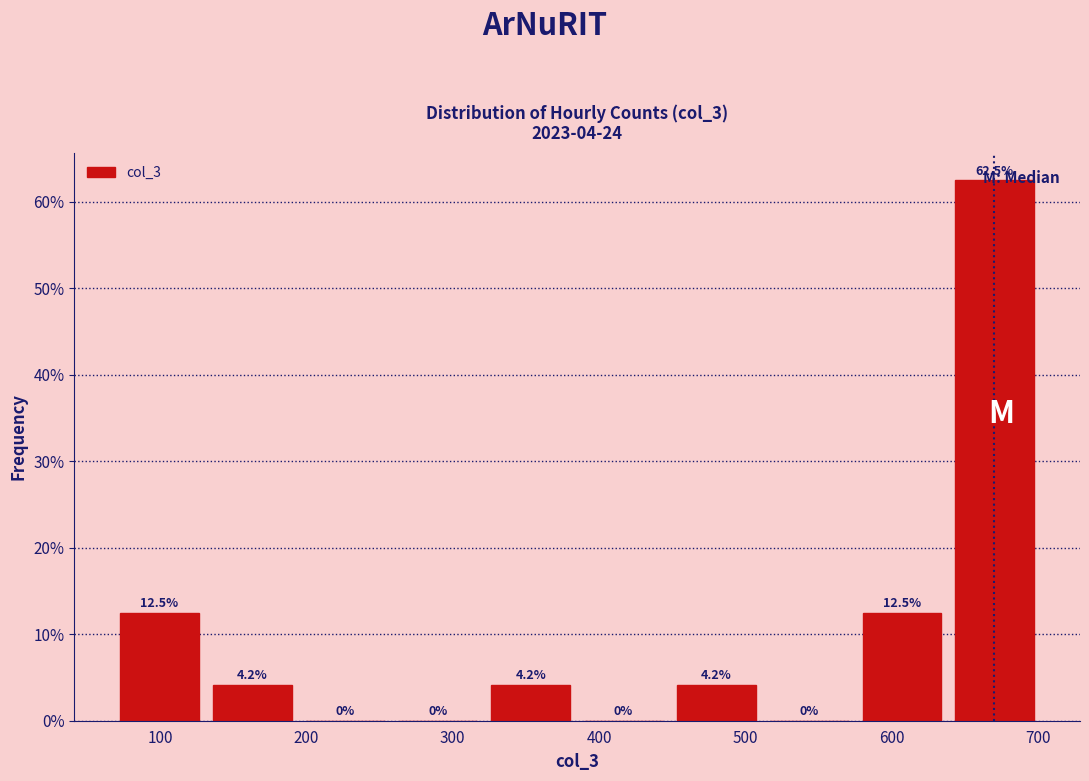

Reading left to right, transcribe this chart: for each bar, give the range it covers on the x-axis and its height. The bar edges are not printed on the chart, so give them approximately, as read against the axis.

70 to 130: 12.5
130 to 190: 4.2
190 to 260: 0.0
260 to 320: 0.0
320 to 390: 4.2
390 to 450: 0.0
450 to 510: 4.2
510 to 580: 0.0
580 to 640: 12.5
640 to 700: 62.5